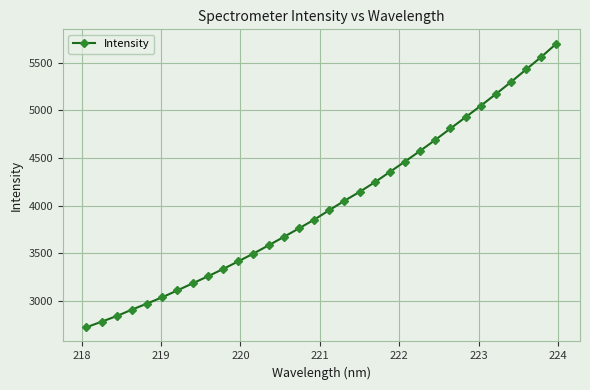

What is the value of the 6th point from the left?

3037.1